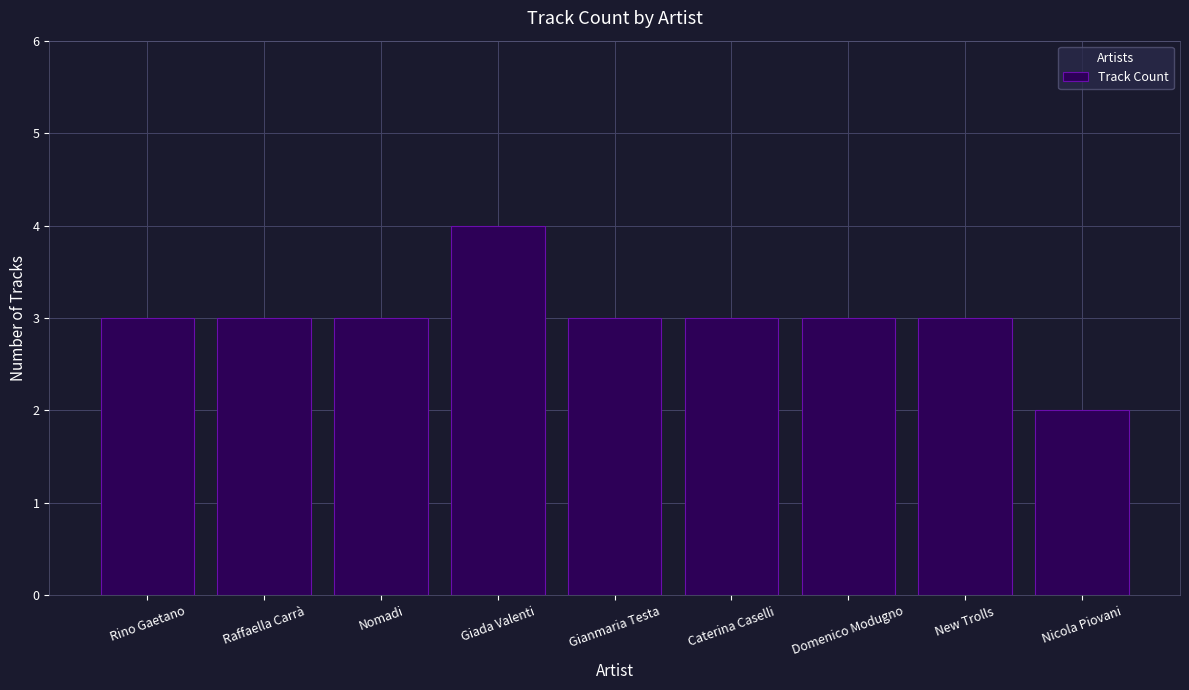

What is the sum of all values?

27